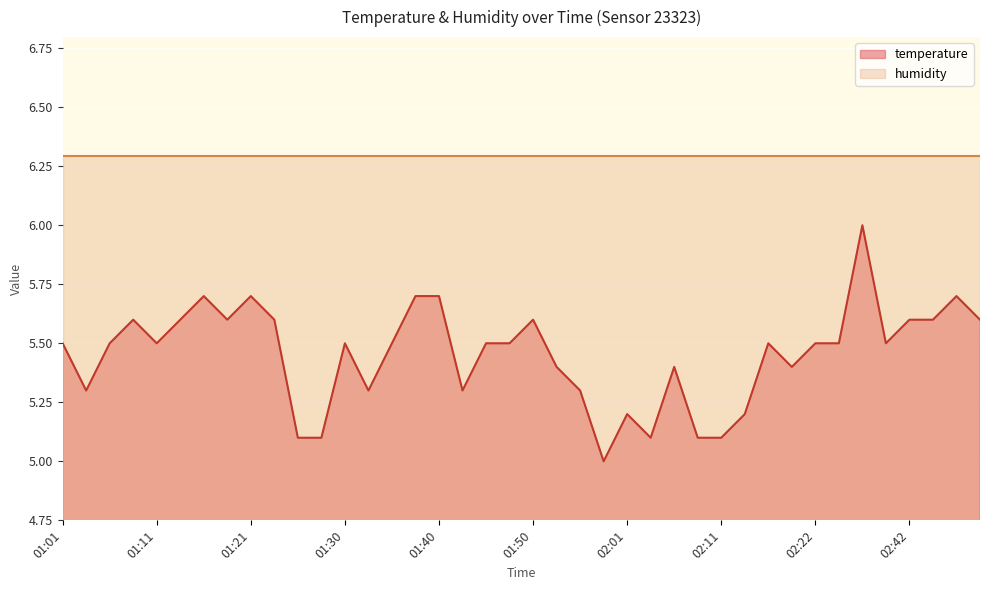

Which label corresponds to the largest value in the chart?

02:31